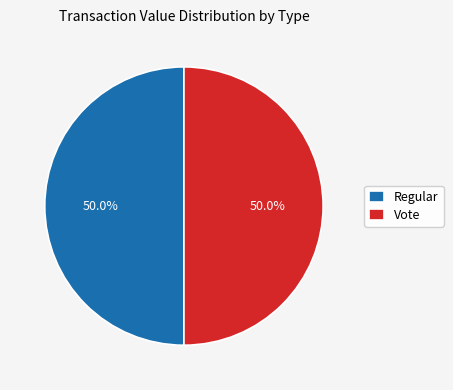

What is the total percentage of Regular and Vote?

100.0%